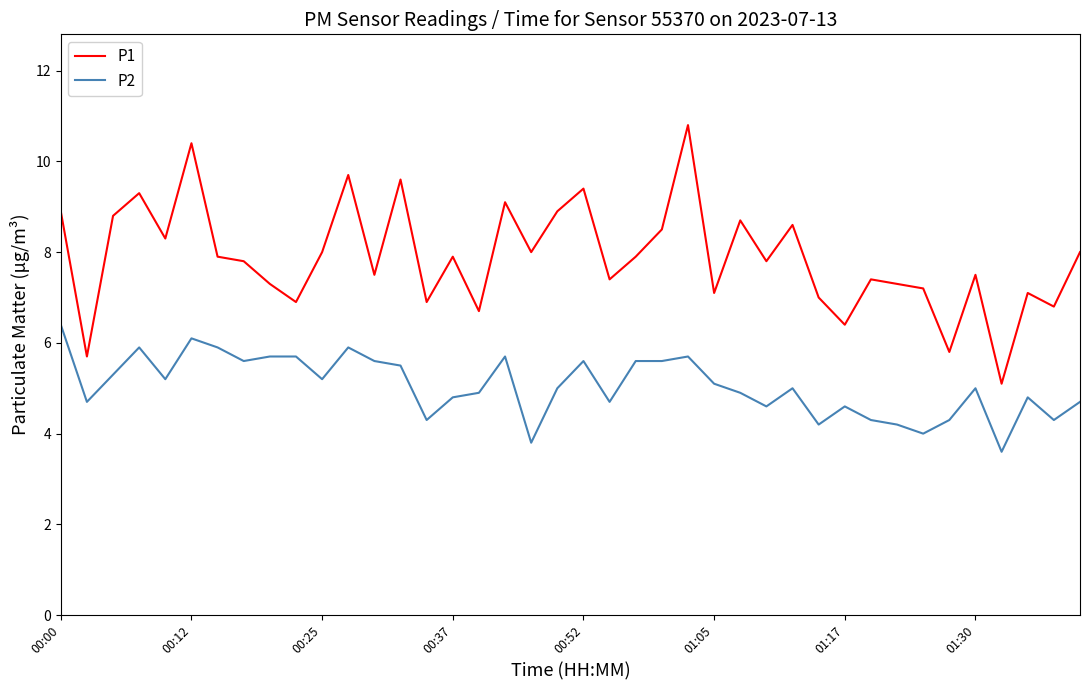

List the series in order of their peak value, lowest first.

P2, P1